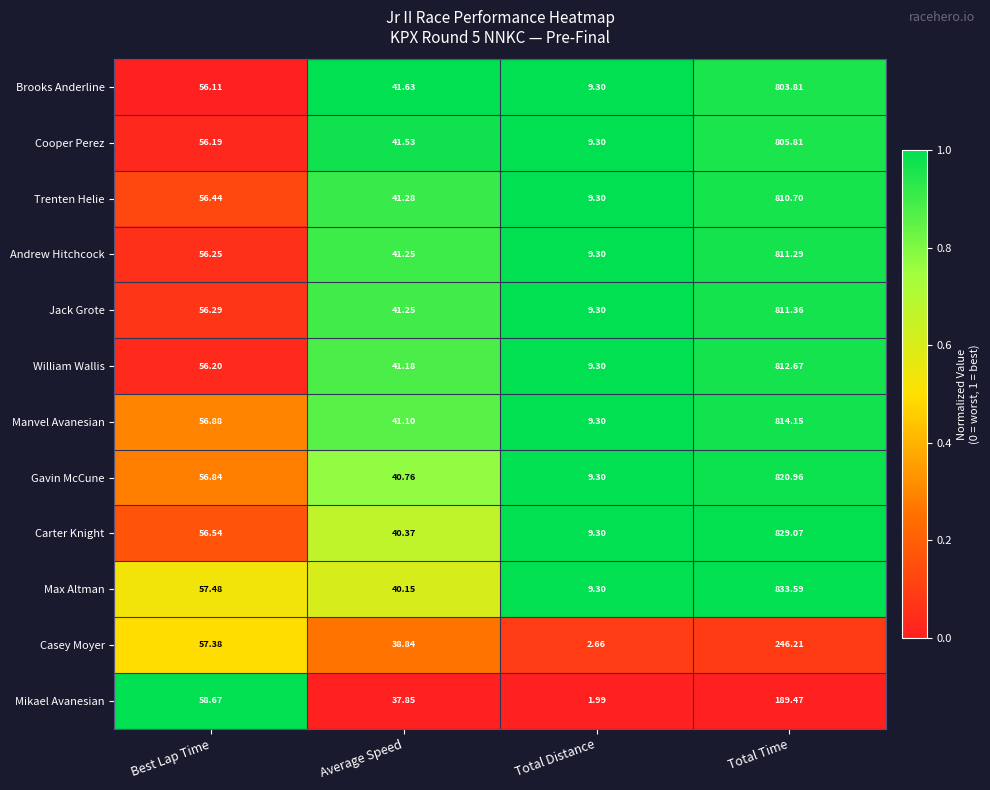

At which label does William Wallis reach its minimum?

Total Distance